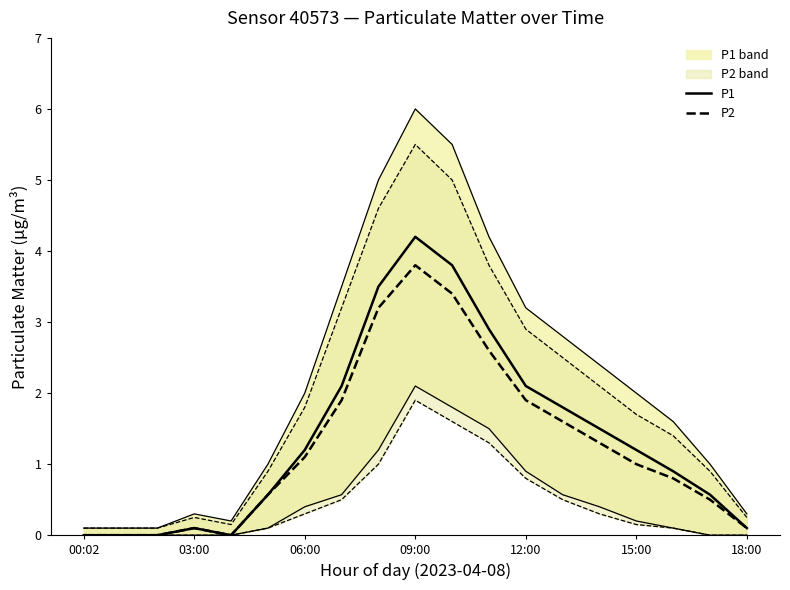

True or false: P1 has a value of -1.4 at 03:00.

False